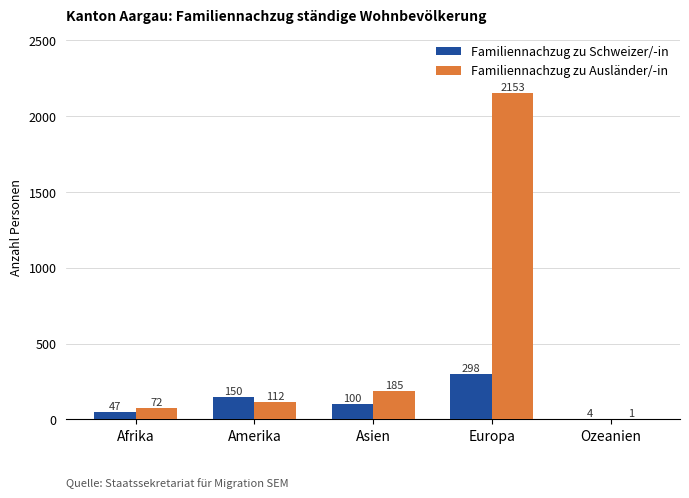

Reading left to right, extract all data points from this chart.

Familiennachzug zu Schweizer/-in: 47	150	100	298	4
Familiennachzug zu Ausländer/-in: 72	112	185	2153	1